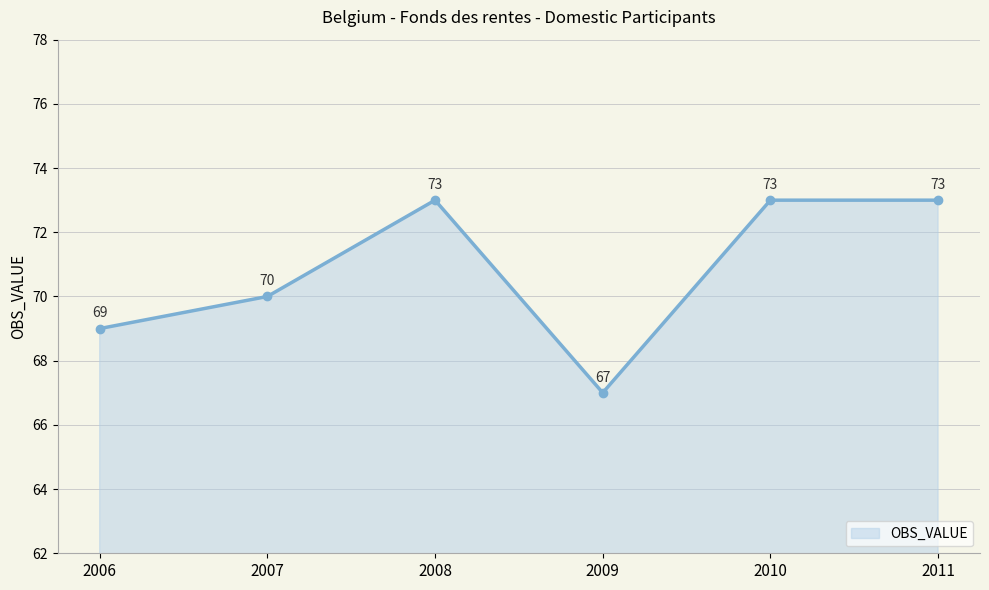

What is the greatest value displayed?

73